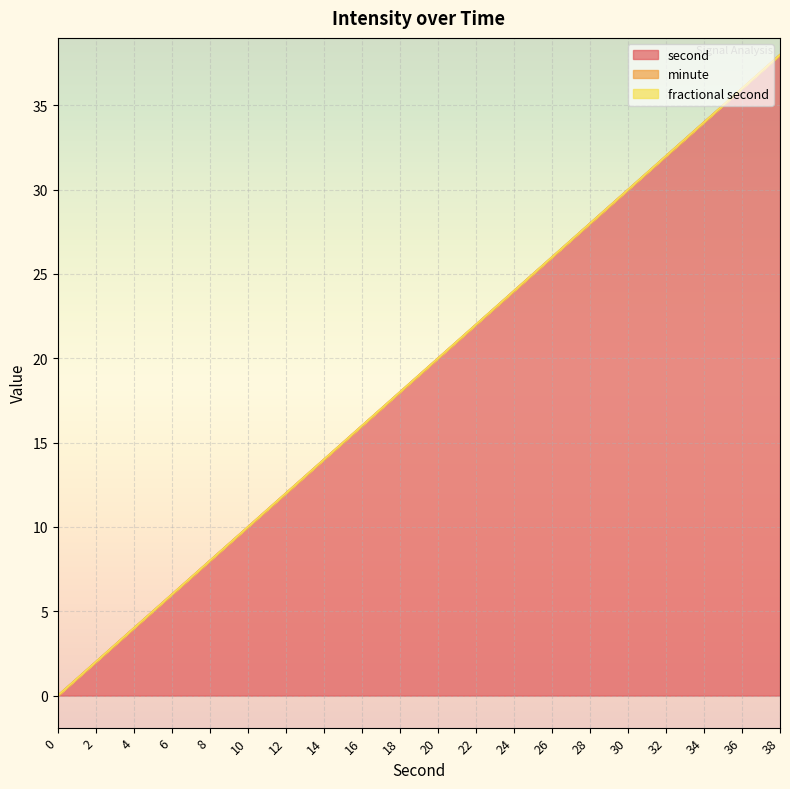

What is the difference between the maximum and second lowest values in the second series?

36